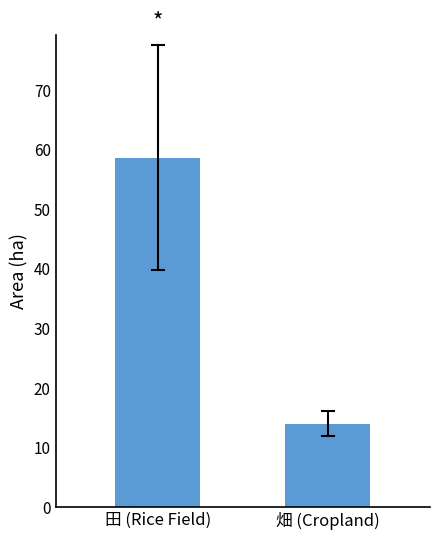

What is the sum of the values at 田 (Rice Field) and 畑 (Cropland)?

72.7